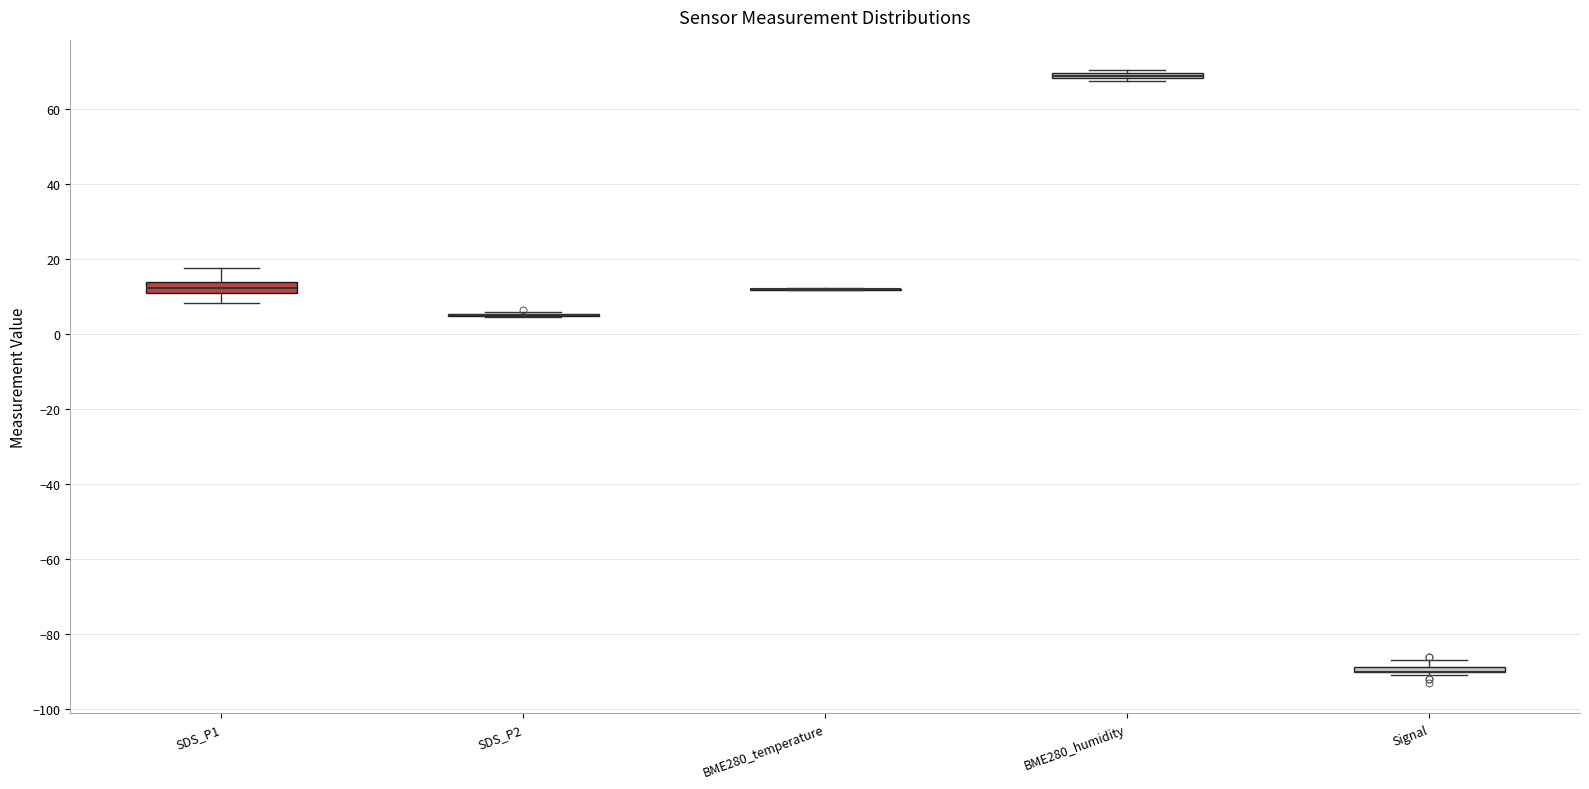

Where does the lower whisker of the box for SDS_P1 end on the y-axis? The values are not printed on the chart, so give them approximately, as read against the axis.

8